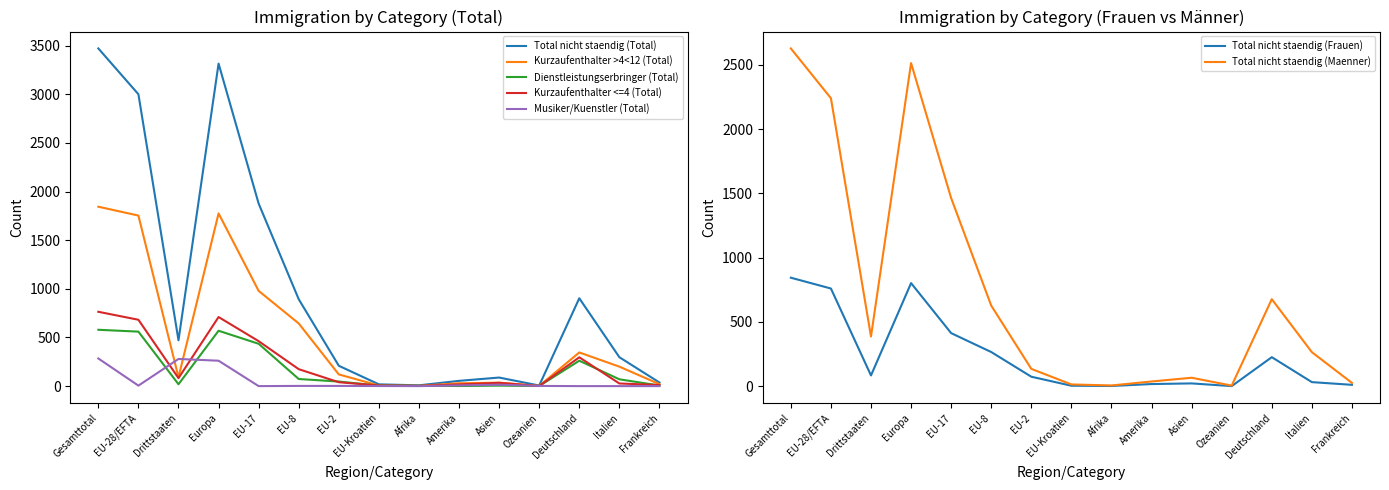

How many distinct data groups are displayed?

5